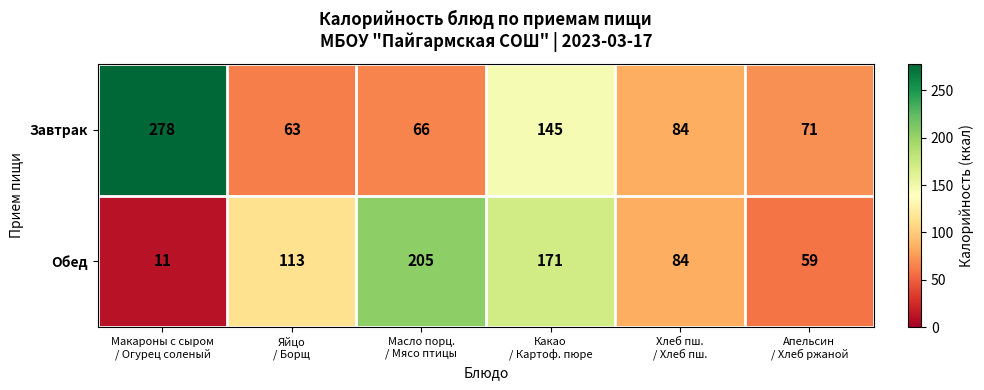

Which series has the widest spread of values?

Завтрак